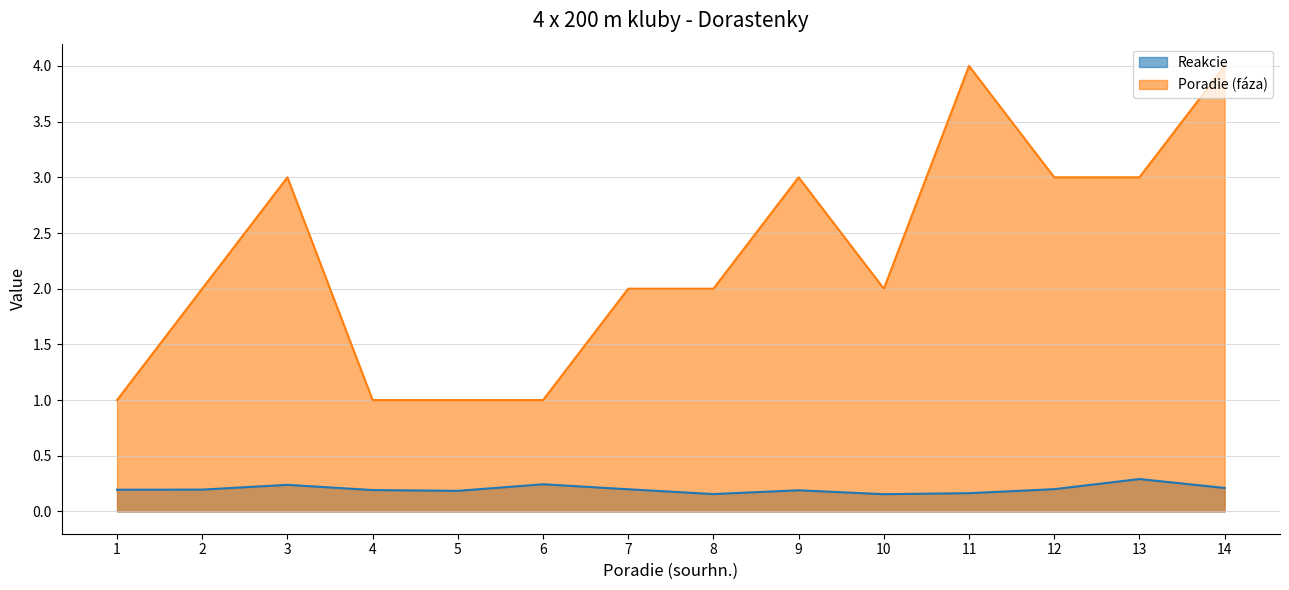

Which series has the widest spread of values?

Poradie (fáza)